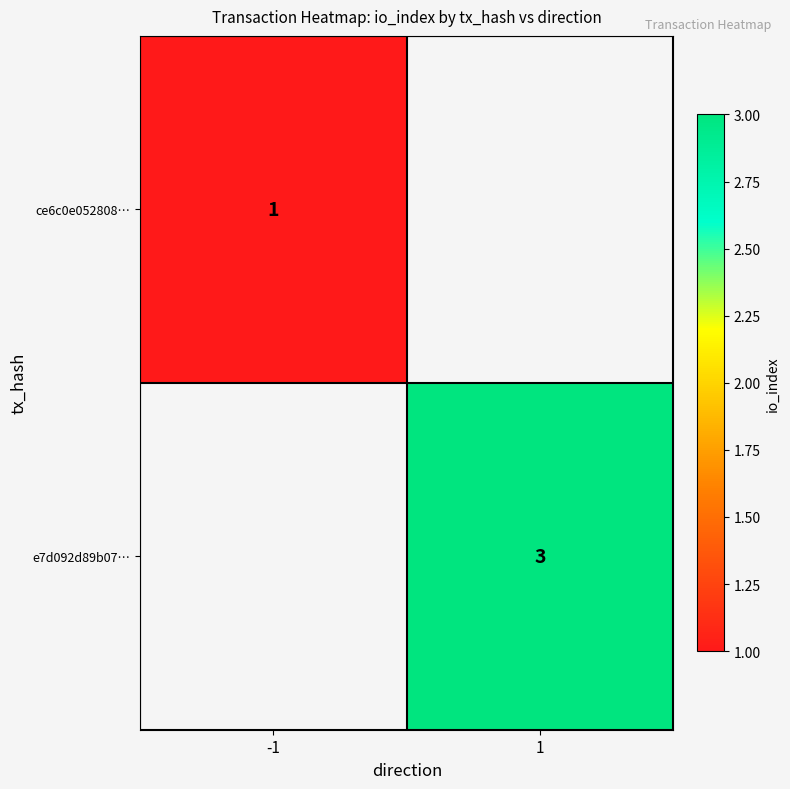

What is the greatest value displayed?

3.0